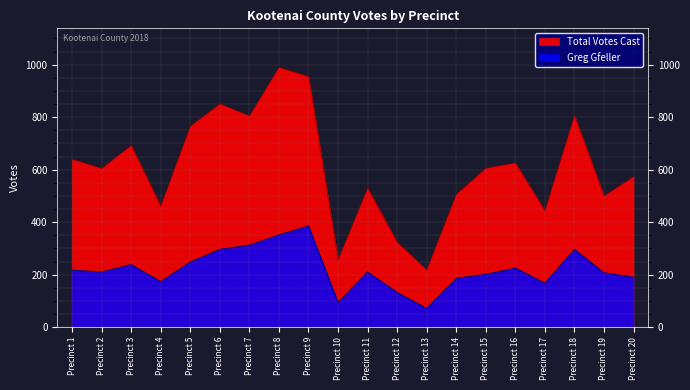

Which has a higher value, Precinct 20 or Precinct 16?

Precinct 16